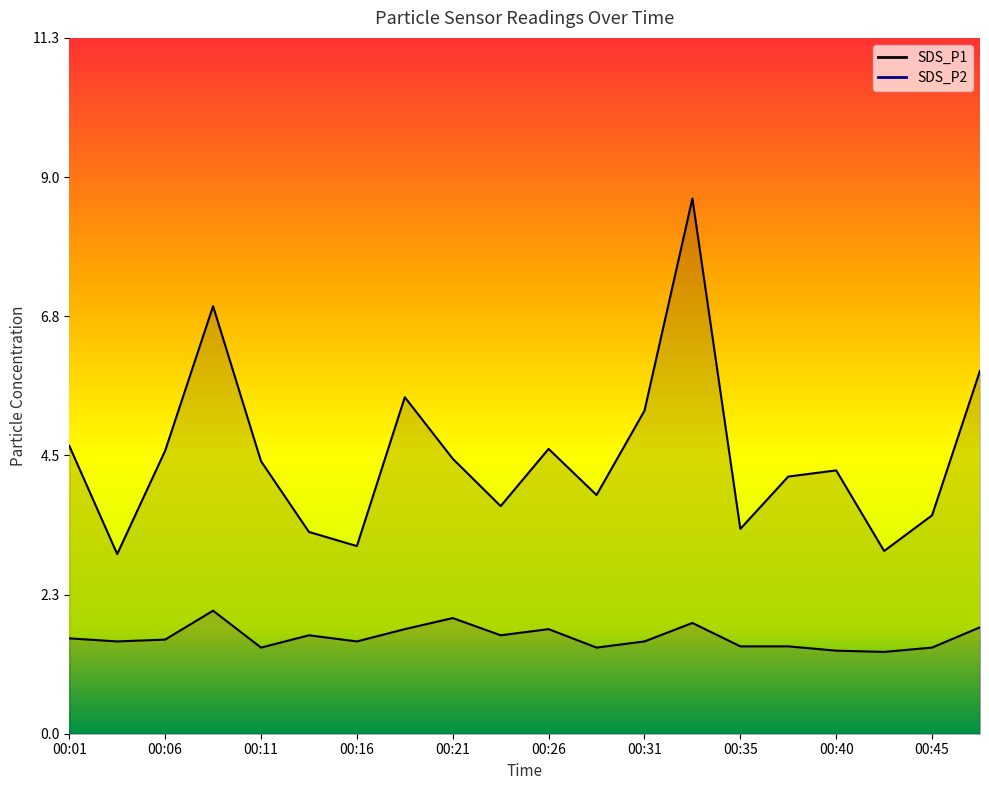

True or false: SDS_P2 and SDS_P1 cross at least once.

False